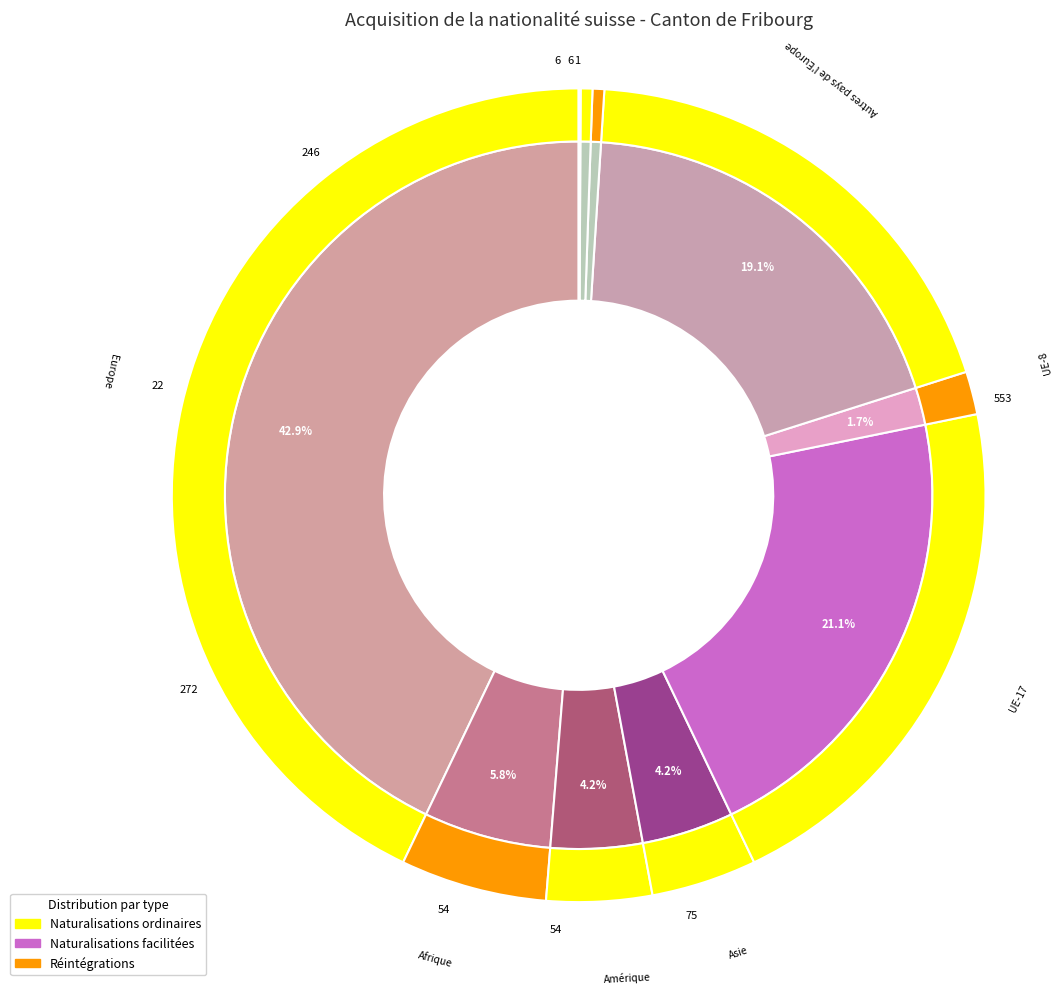

To the nearest percent, what portion does Europe represent?

43%